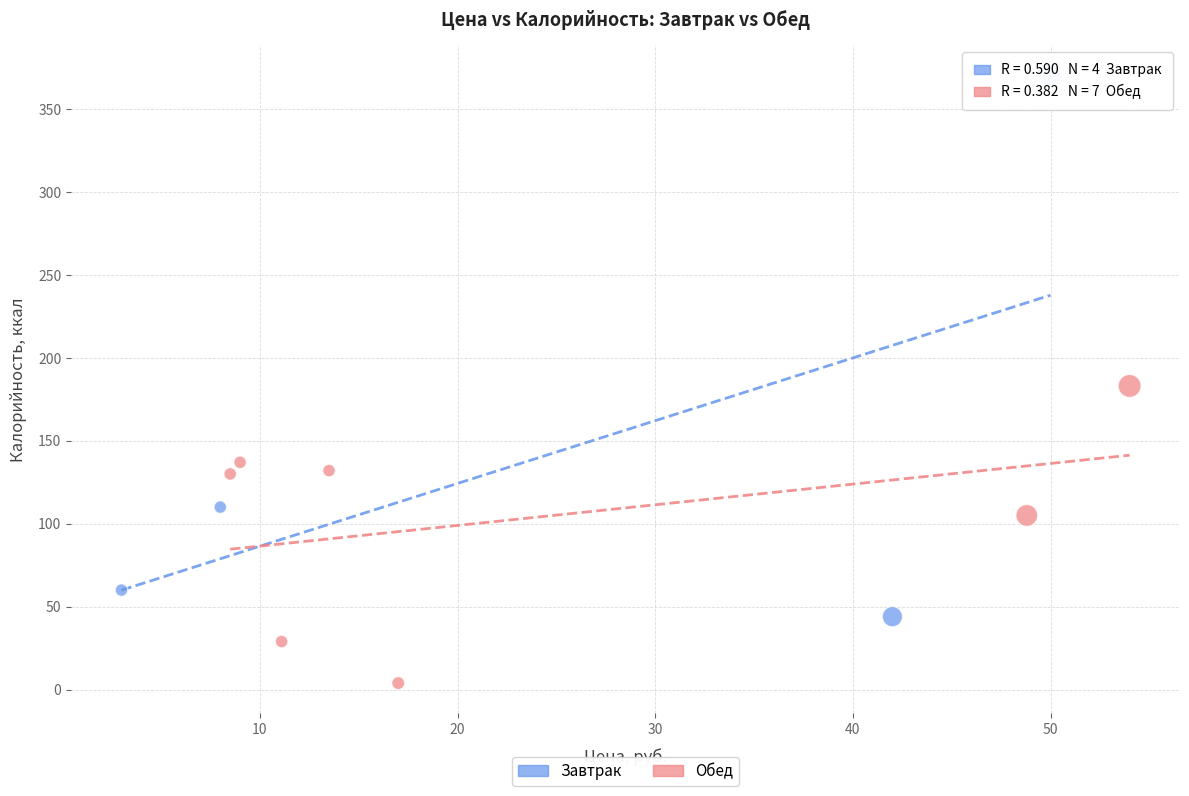

What are all the series names shown in the legend?

Завтрак, Обед